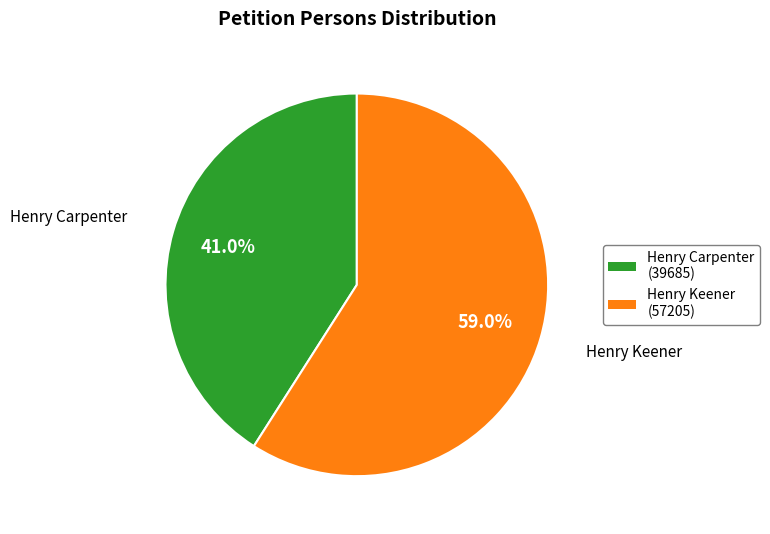

Which category has the biggest portion of the pie?

Henry Keener